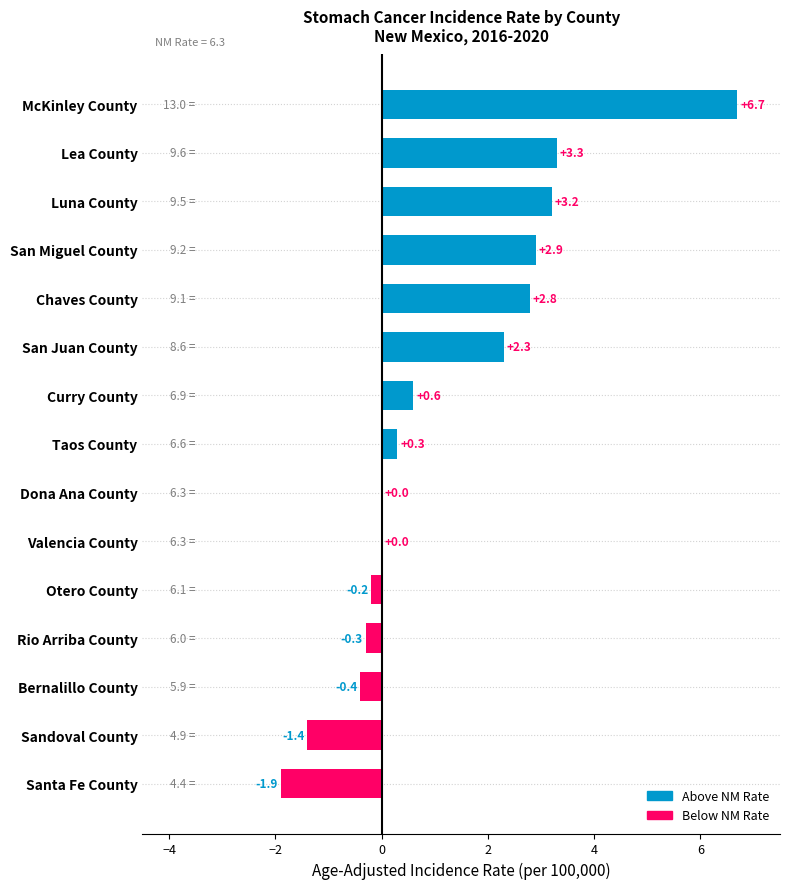

How many series are shown in this chart?

1